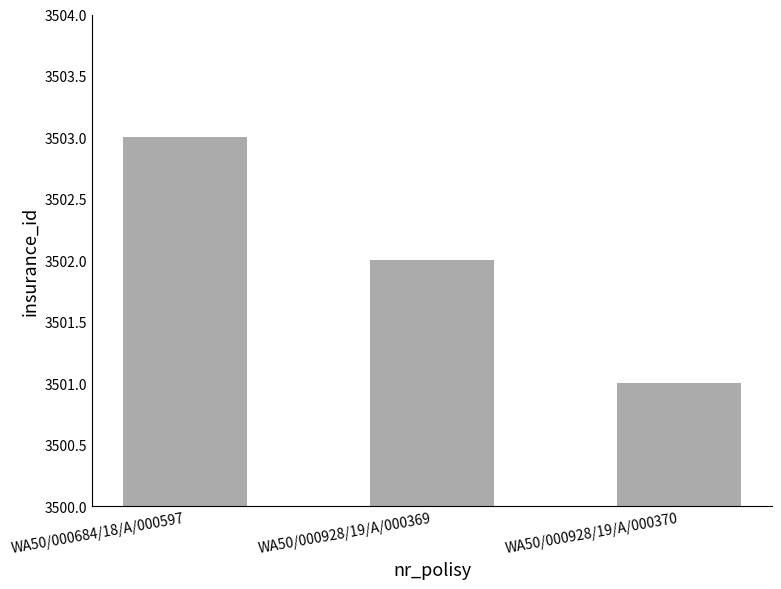

Reading right to left, transcribe all the data shown in this chart.

3501	3502	3503